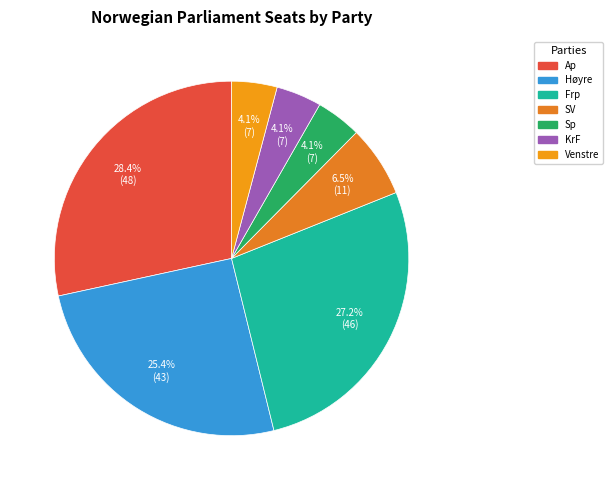

How many segments does this pie chart have?

7